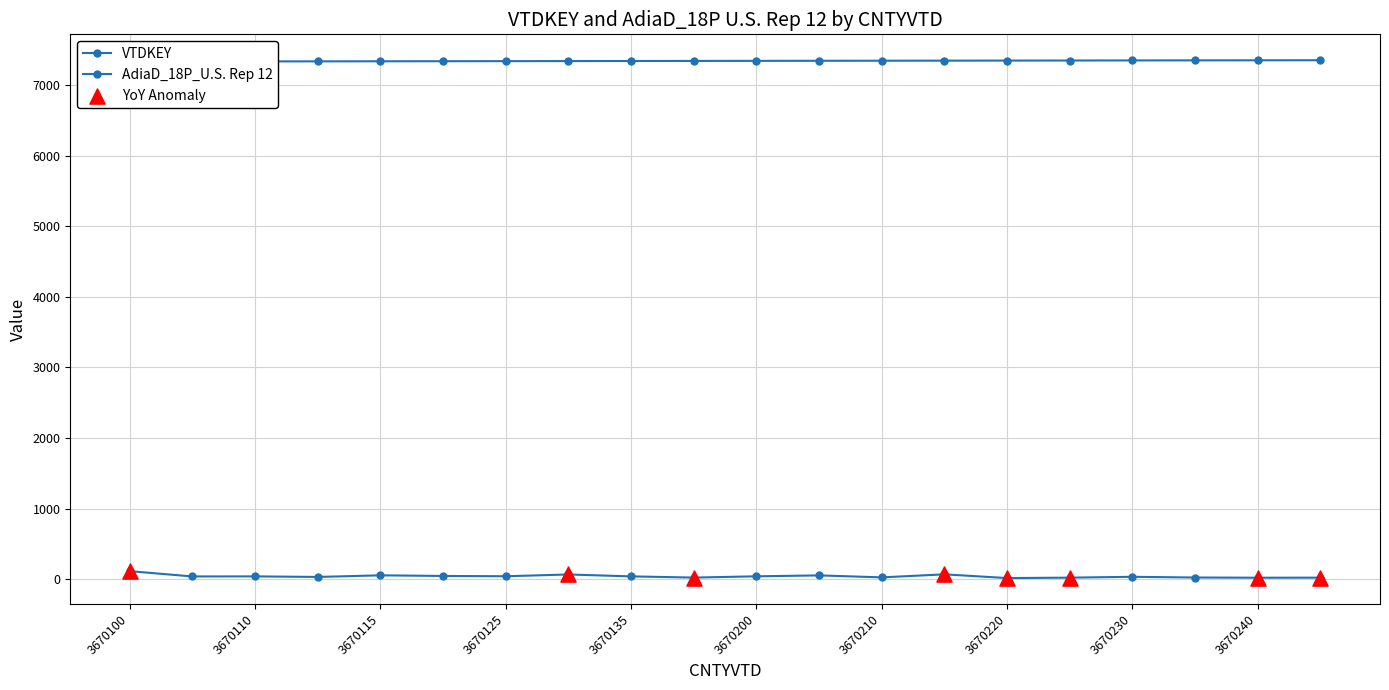

Which series has the largest total across all categories?

VTDKEY